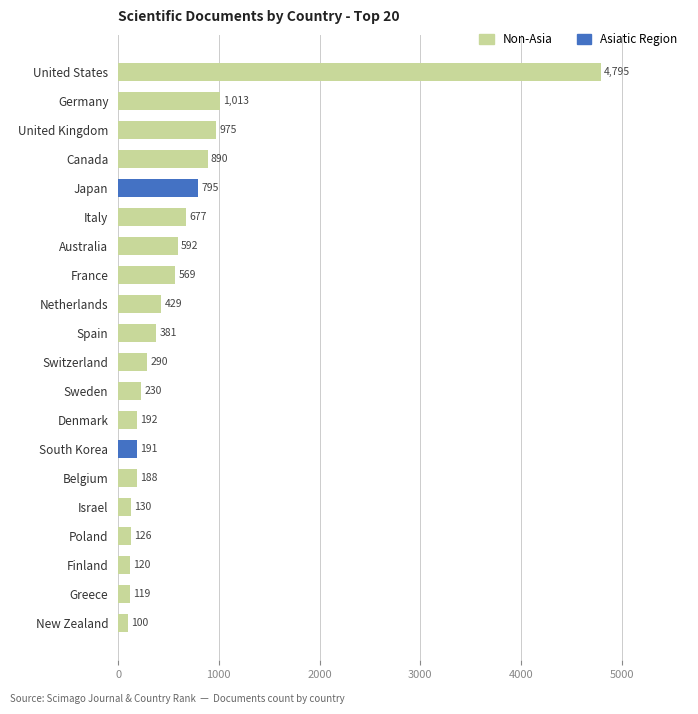

Which label corresponds to the largest value in the chart?

United States